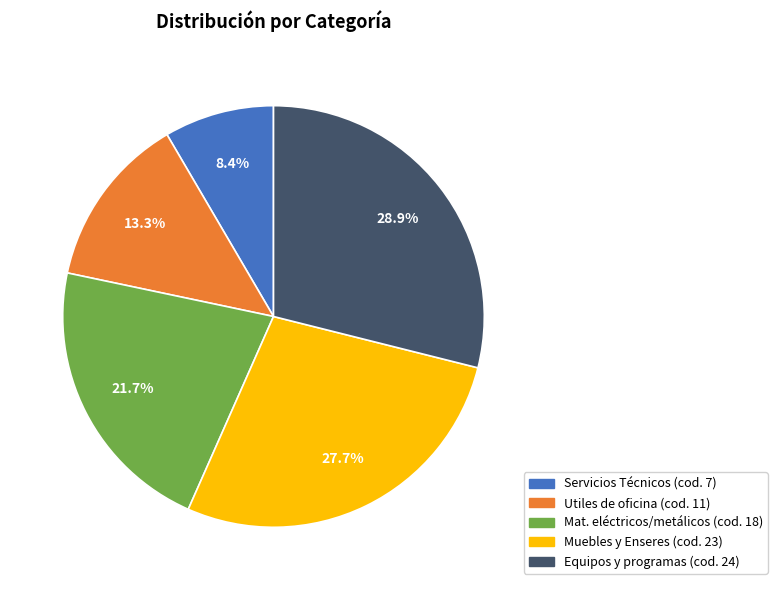

Is there a majority slice in this chart?

No